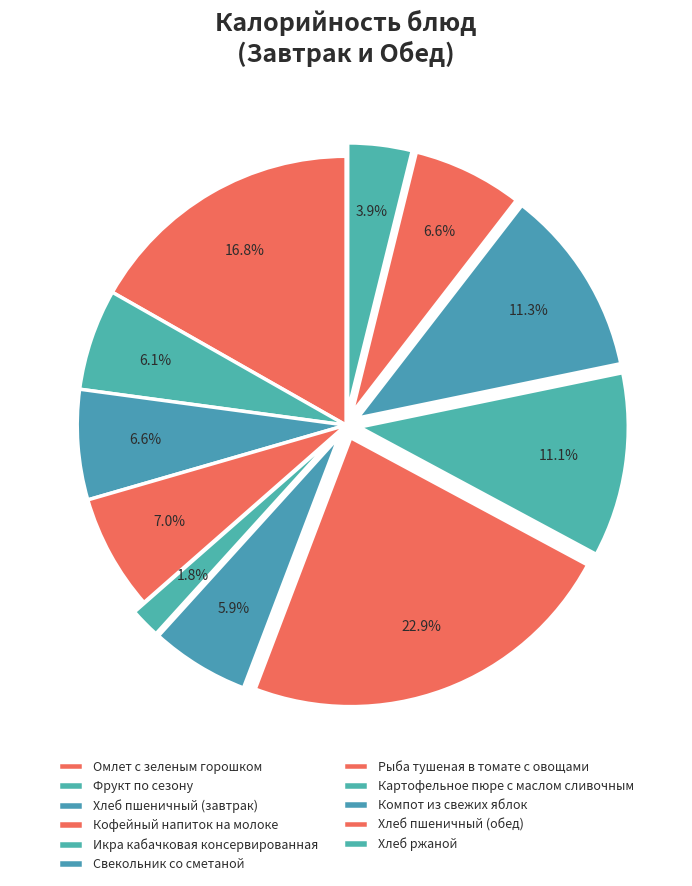

Count the number of slices in the pie.

11